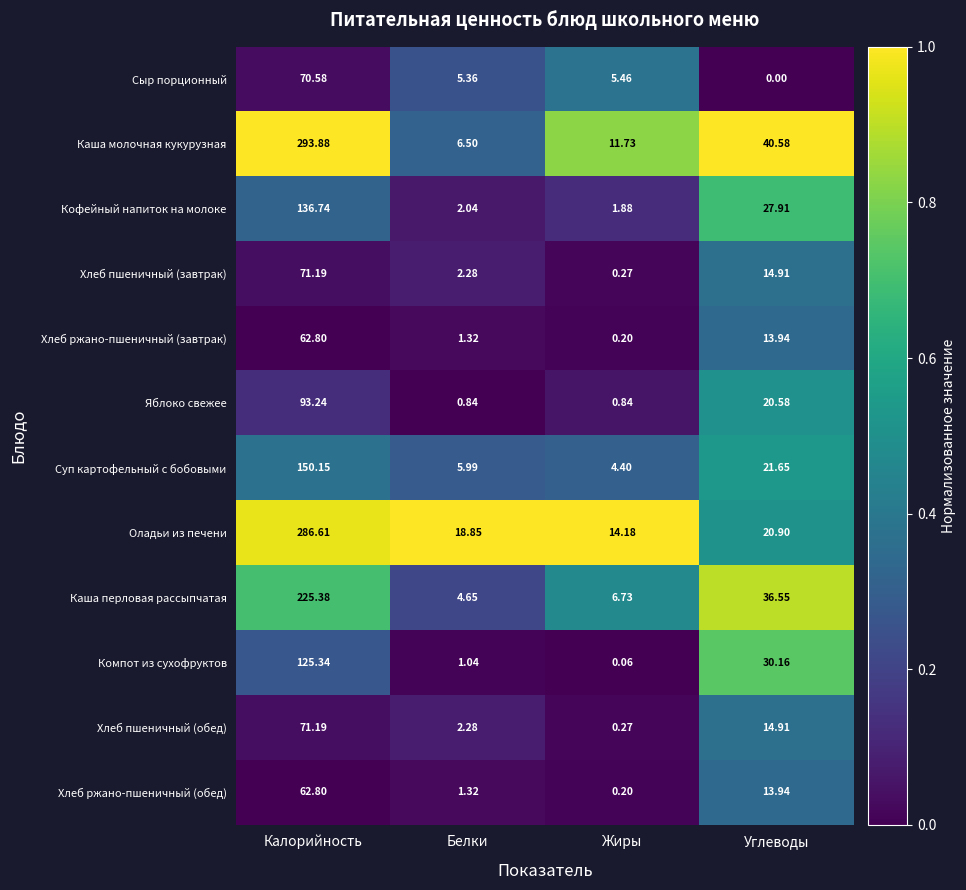

What is the total value across all series at Углеводы?

256.0